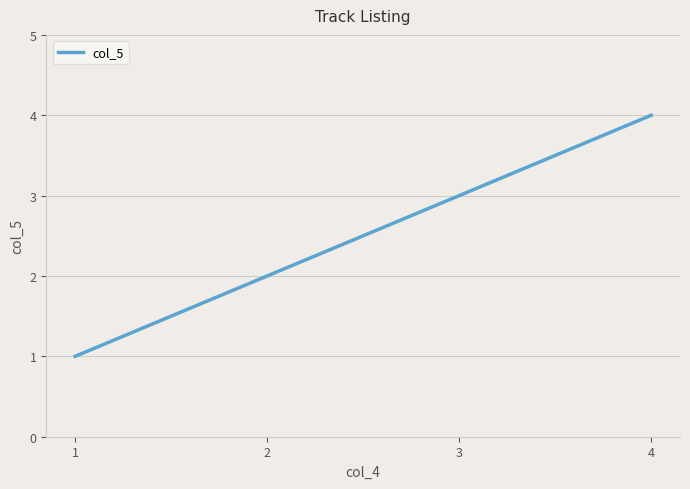

Reading left to right, what are all the values shown in this chart?

1	2	3	4